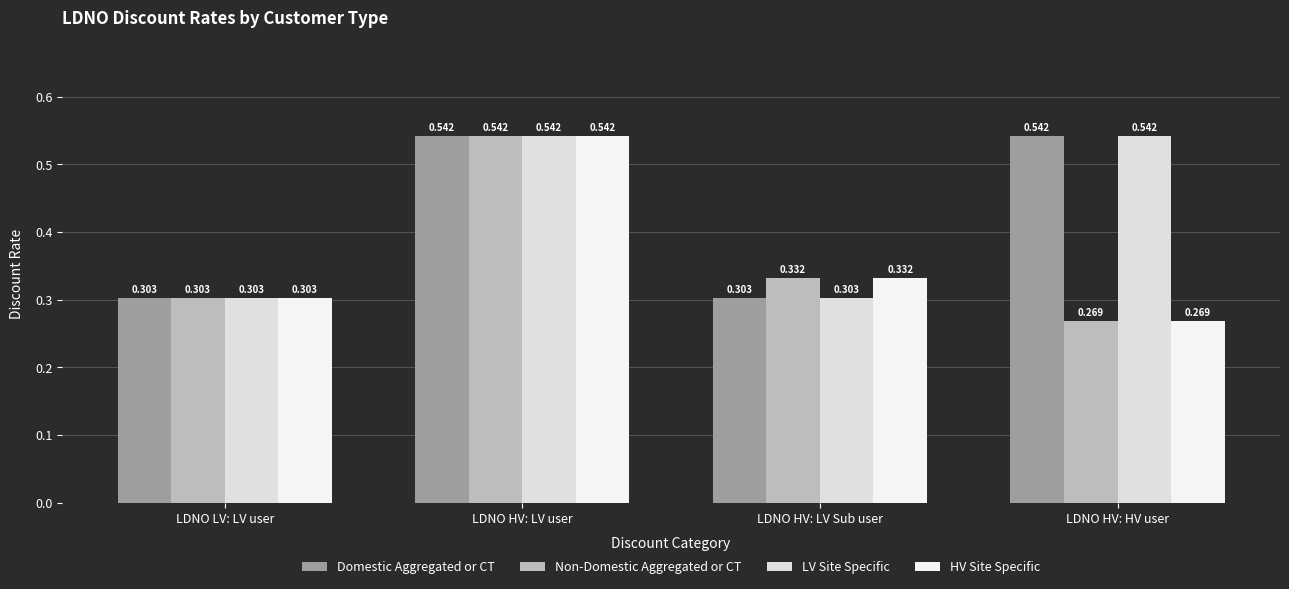

At which label is HV Site Specific closest to 0?

LDNO HV: HV user